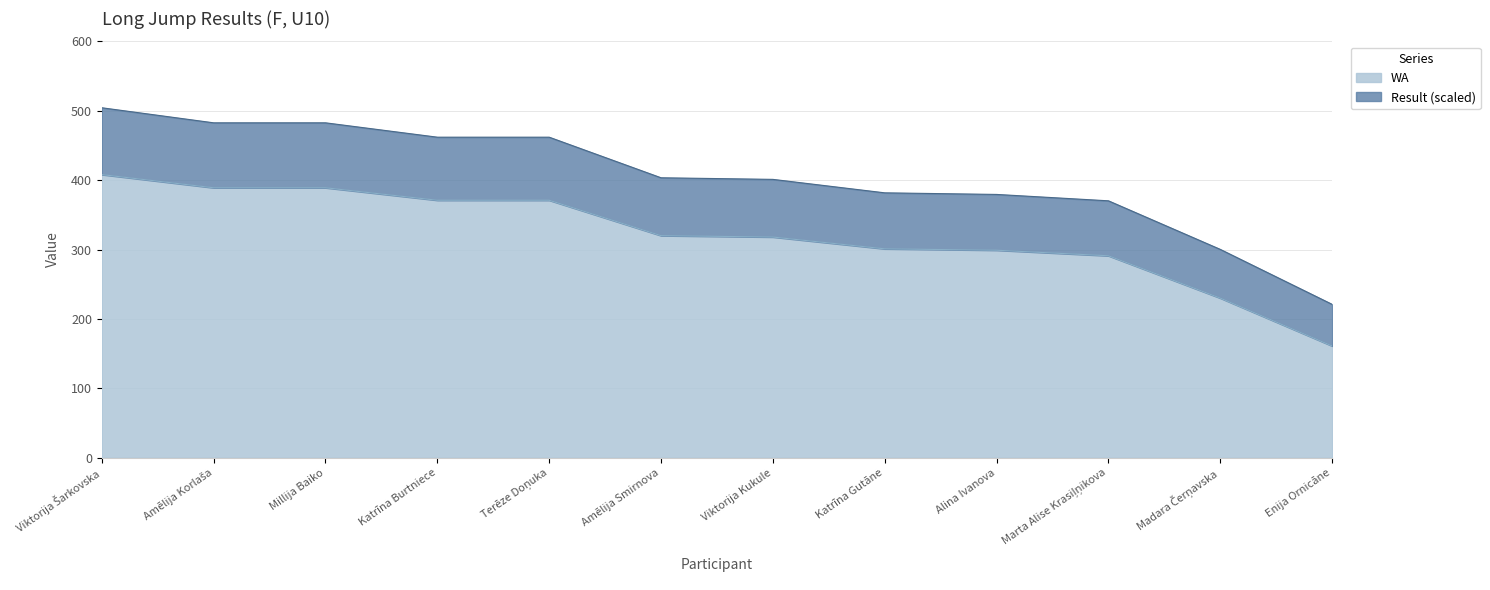

What are all the series names shown in the legend?

WA, Result (scaled)